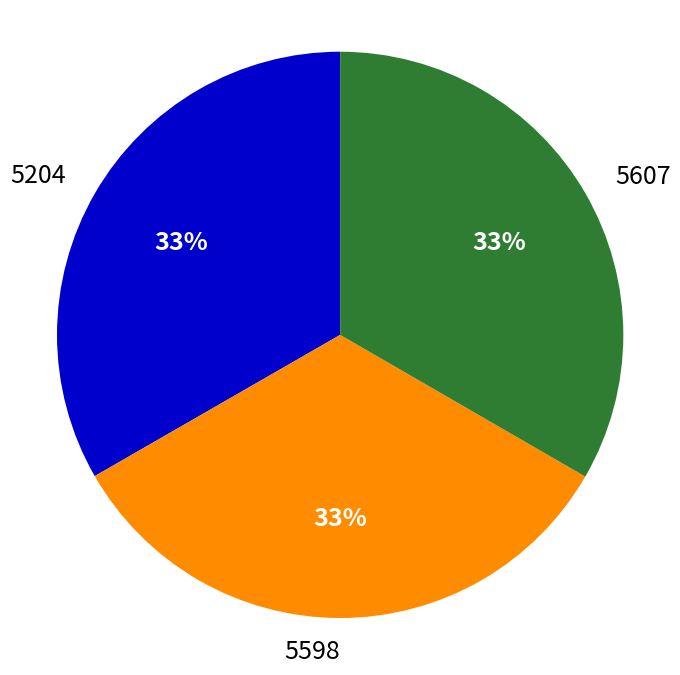

Approximately how many times larger is the value at 5598 compared to 5607?

1.0